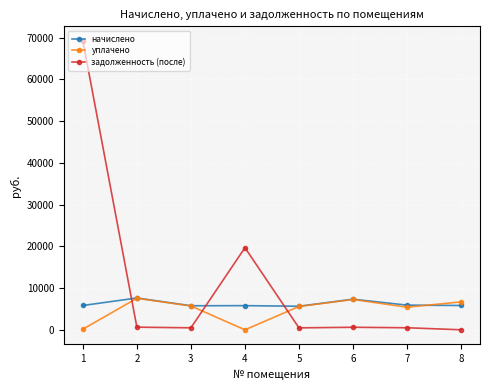

Which series ends up on top after the final intersection of начислено and задолженность (после)?

начислено